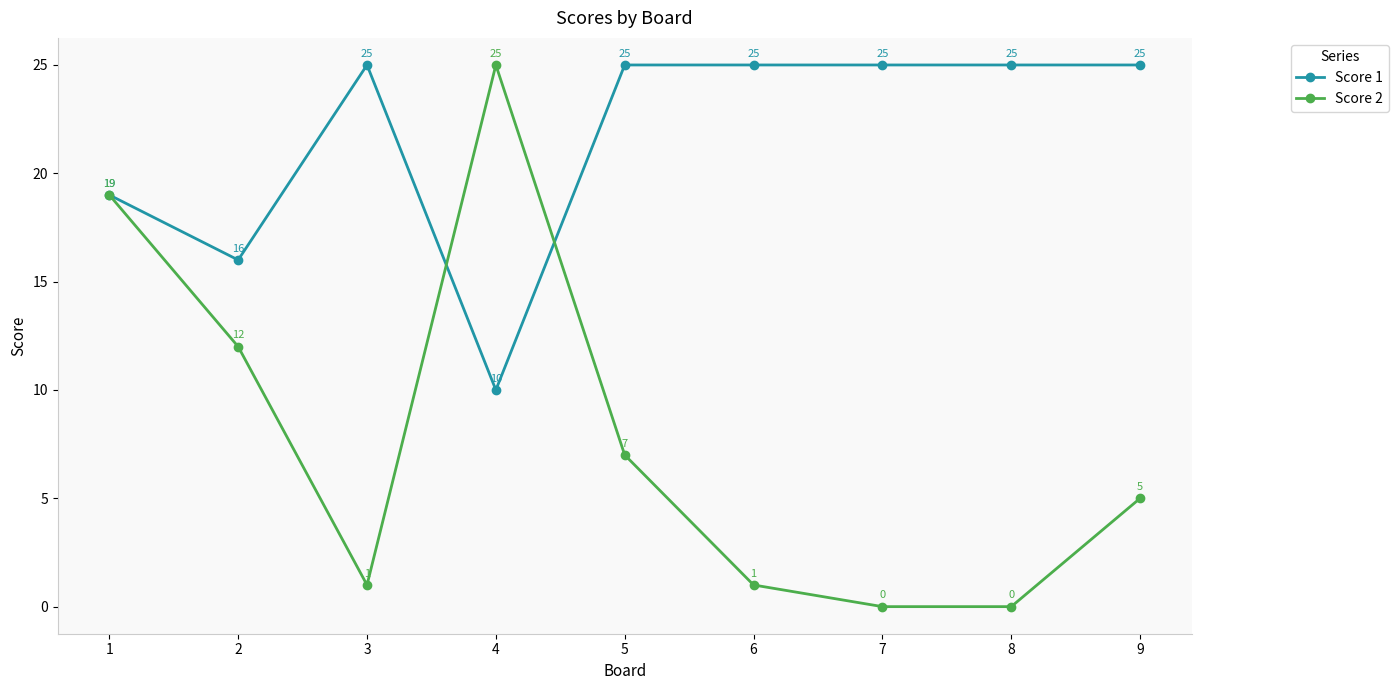

What is the difference between the highest and lowest values at 3?

24